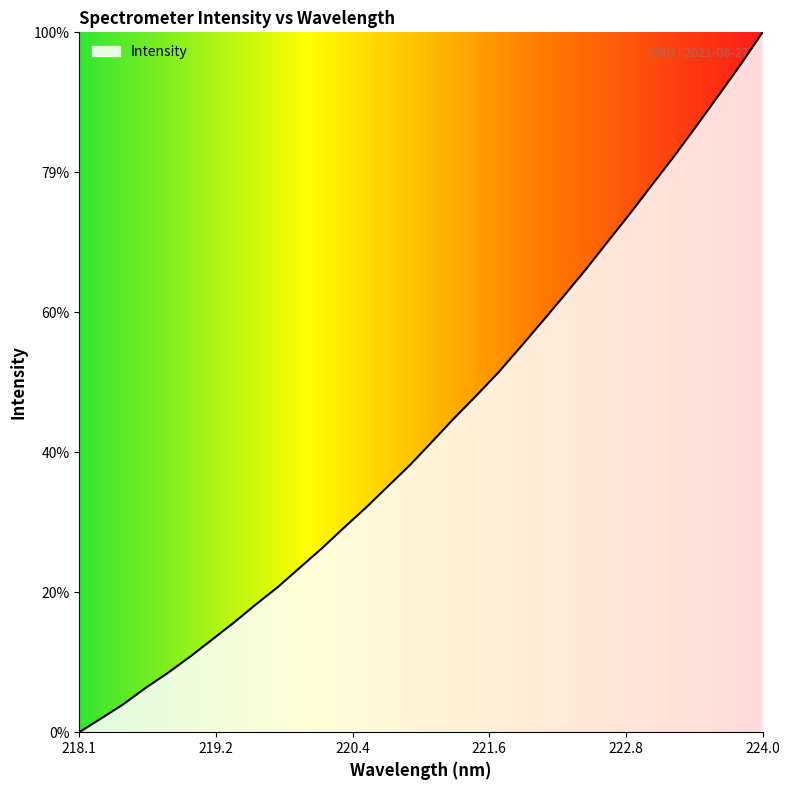

List the labels in order of value, largest first.

223.9802, 223.7895, 223.5987, 223.408, 223.2172, 223.0264, 222.8355, 222.6447, 222.4538, 222.263, 222.0721, 221.8812, 221.6902, 221.4993, 221.3083, 221.1174, 220.9264, 220.7354, 220.5444, 220.3533, 220.1623, 219.9712, 219.7801, 219.589, 219.3979, 219.2067, 219.0156, 218.8244, 218.6332, 218.442, 218.2508, 218.0596